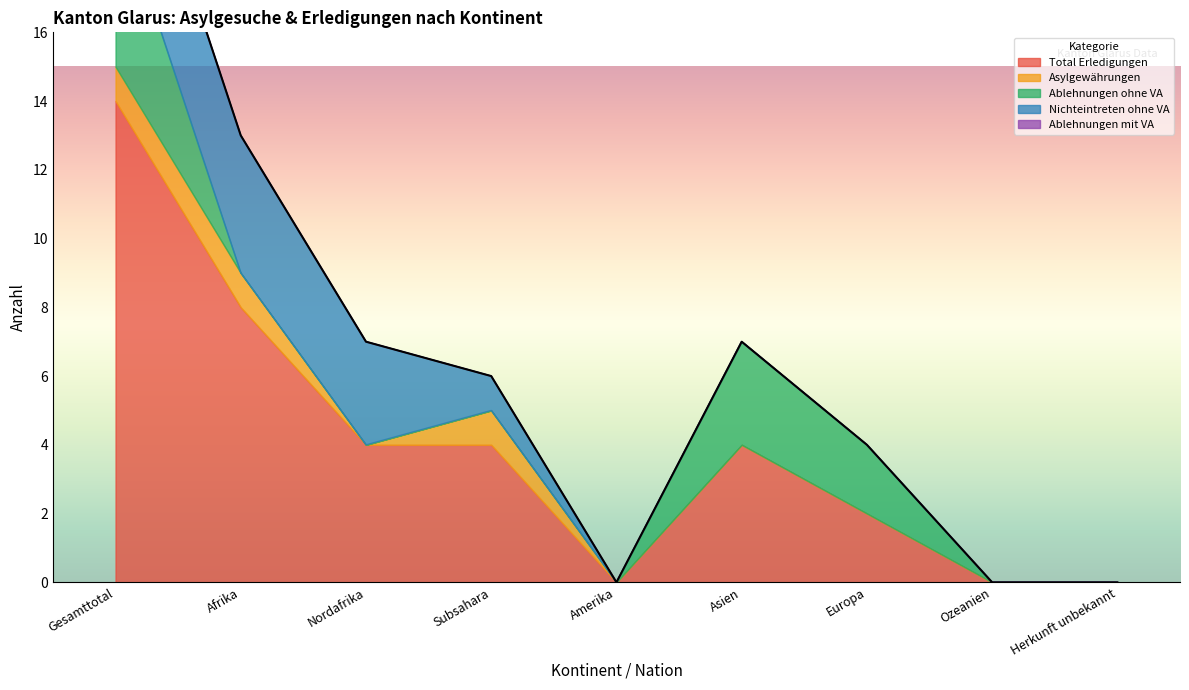

Reading left to right, extract all data points from this chart.

Total Erledigungen: Gesamttotal=14	Afrika=8	Nordafrika=4	Subsahara=4	Amerika=0	Asien=4	Europa=2	Ozeanien=0	Herkunft unbekannt=0
Asylgewährungen: Gesamttotal=1	Afrika=1	Nordafrika=0	Subsahara=1	Amerika=0	Asien=0	Europa=0	Ozeanien=0	Herkunft unbekannt=0
Ablehnungen ohne VA: Gesamttotal=5	Afrika=0	Nordafrika=0	Subsahara=0	Amerika=0	Asien=3	Europa=2	Ozeanien=0	Herkunft unbekannt=0
Nichteintreten ohne VA: Gesamttotal=4	Afrika=4	Nordafrika=3	Subsahara=1	Amerika=0	Asien=0	Europa=0	Ozeanien=0	Herkunft unbekannt=0
Ablehnungen mit VA: Gesamttotal=0	Afrika=0	Nordafrika=0	Subsahara=0	Amerika=0	Asien=0	Europa=0	Ozeanien=0	Herkunft unbekannt=0